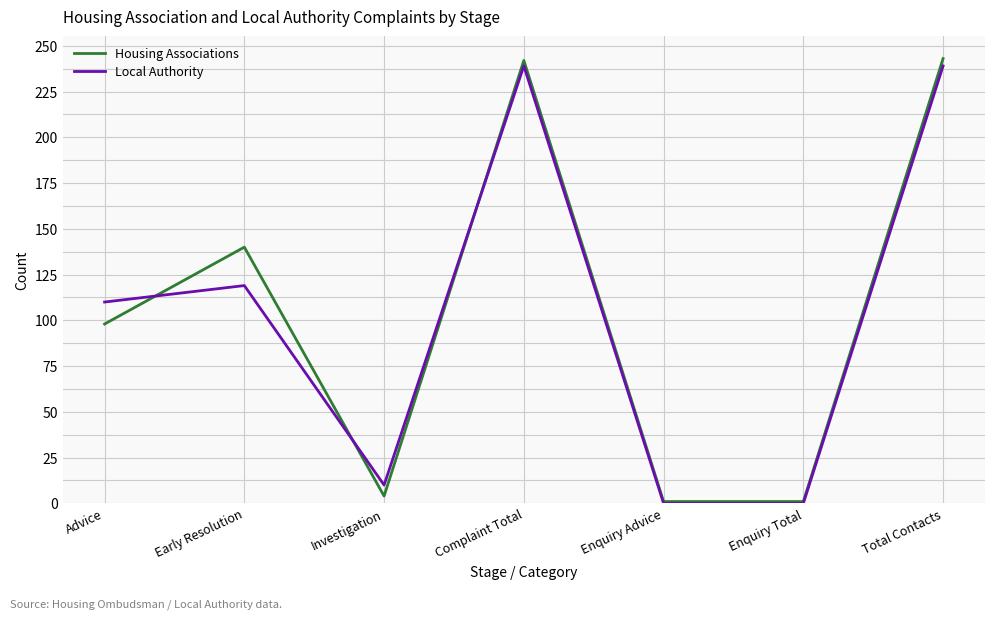

Where is Housing Associations nearest to the value 122?

Early Resolution